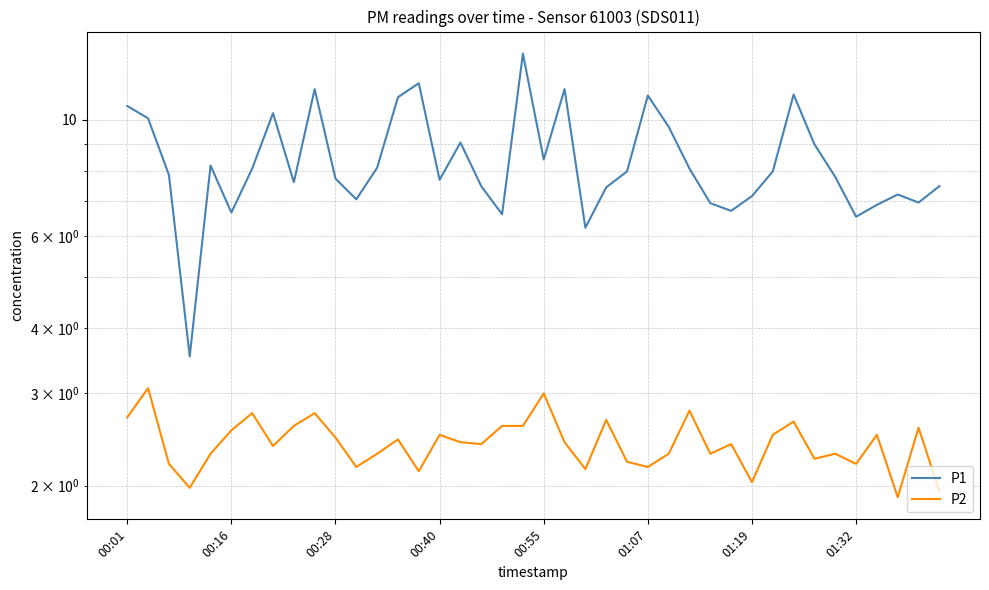

True or false: P1 has a value of 3.1 at 39.

False